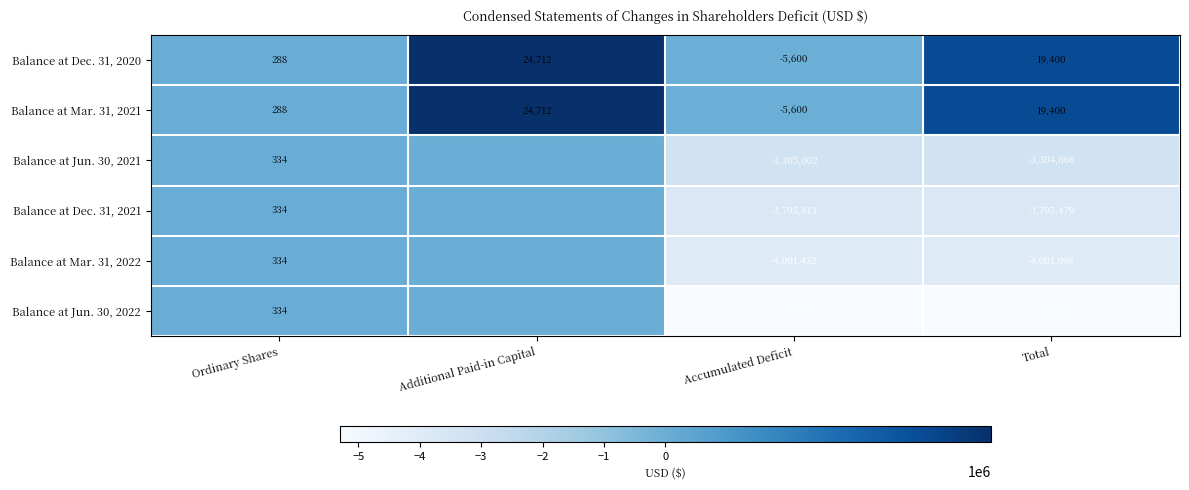

Which label corresponds to the smallest value in the chart?

Accumulated Deficit